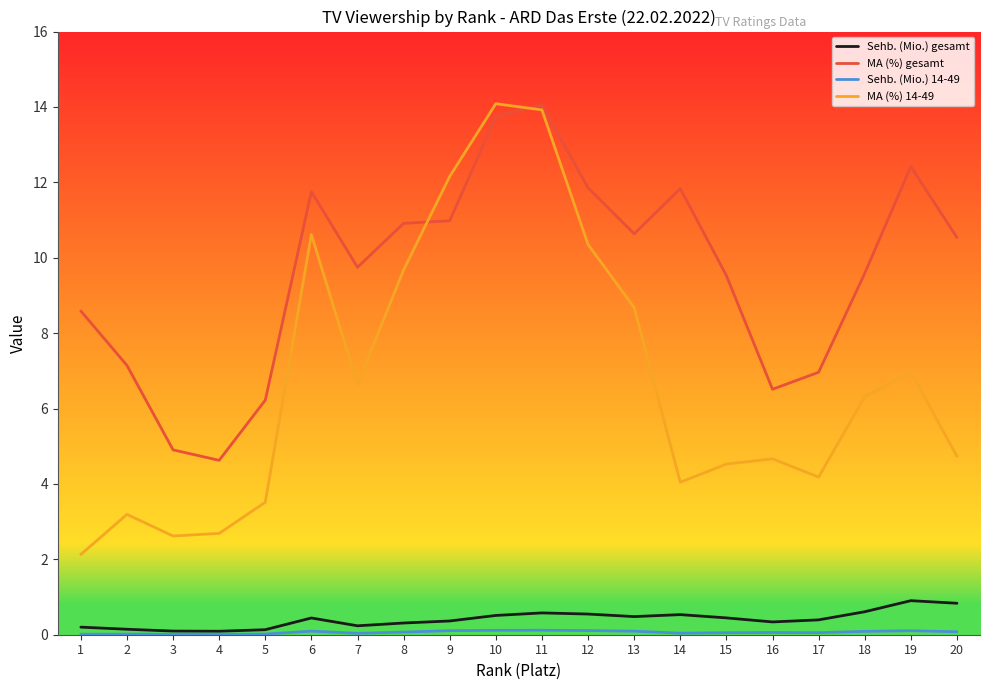

In MA (%) 14-49, how many points are lower than both neighbors (excluding endpoints)?

4